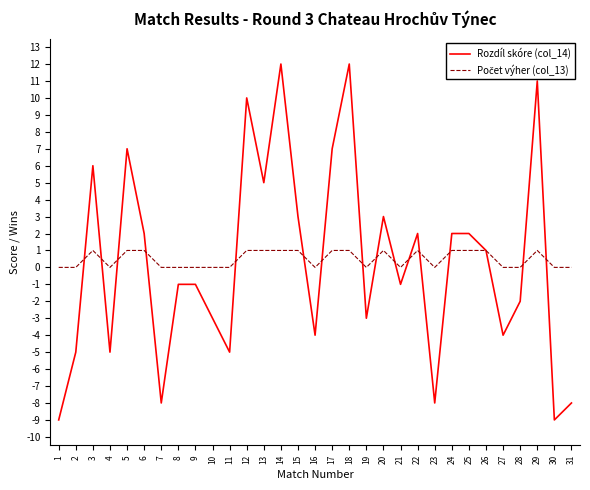

Is it true that Rozdíl skóre (col_14) equals -8 at 31?

True